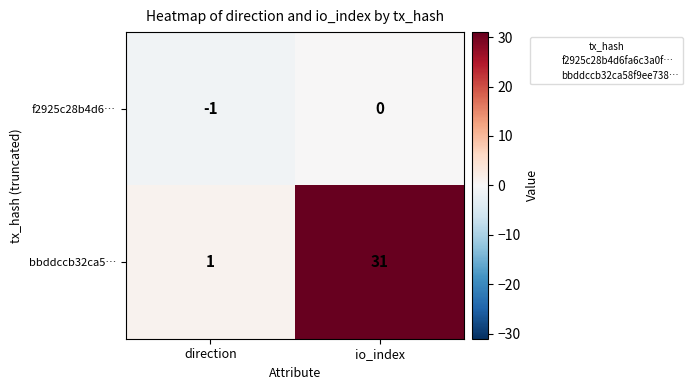

Where is f2925c28b4d6… nearest to the value 0?

io_index